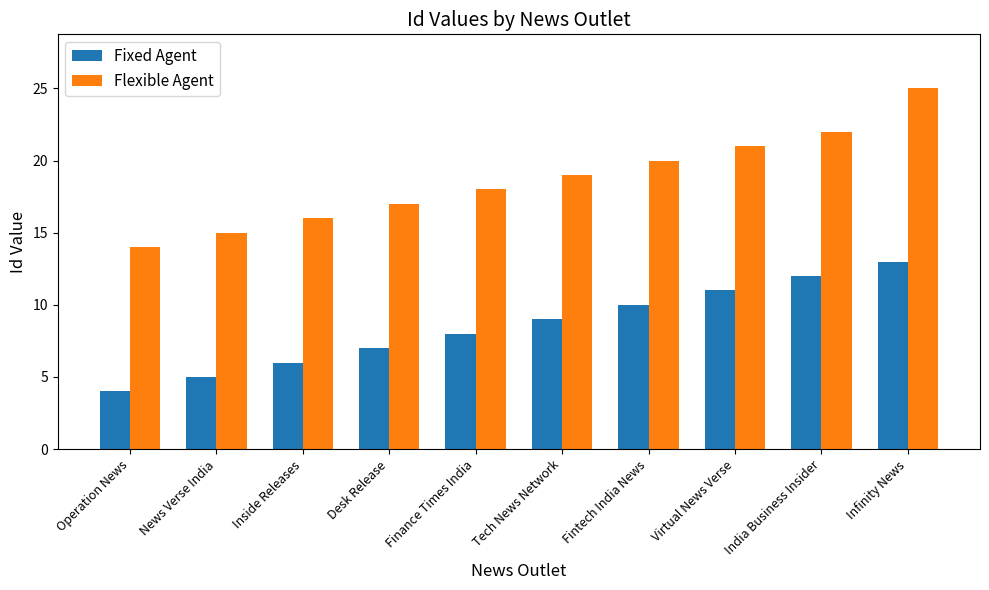

List the series in order of their overall mean, highest first.

Flexible Agent, Fixed Agent